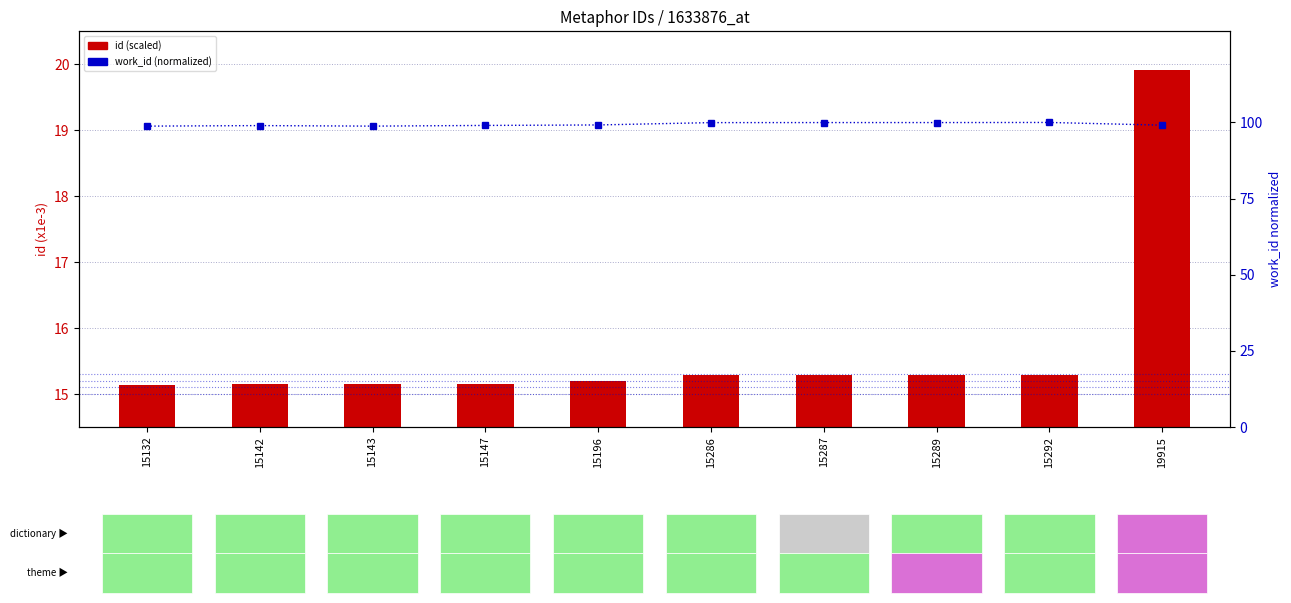

What is the value of the id (scaled x1e-3) bar at the 8th from the left?

15.3